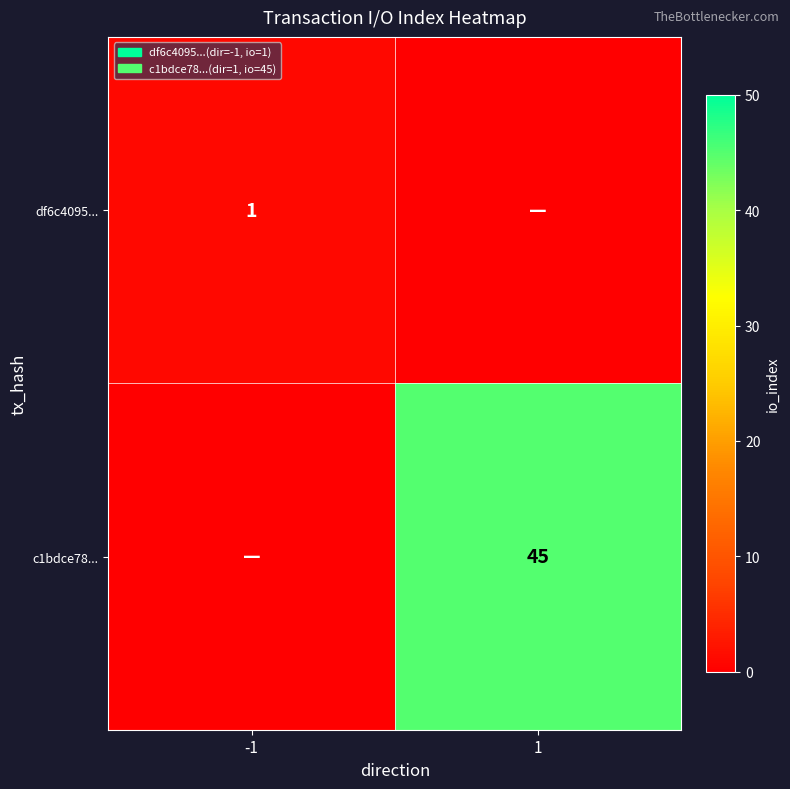

True or false: c1bdce78... has a value of 31 at 1.

False